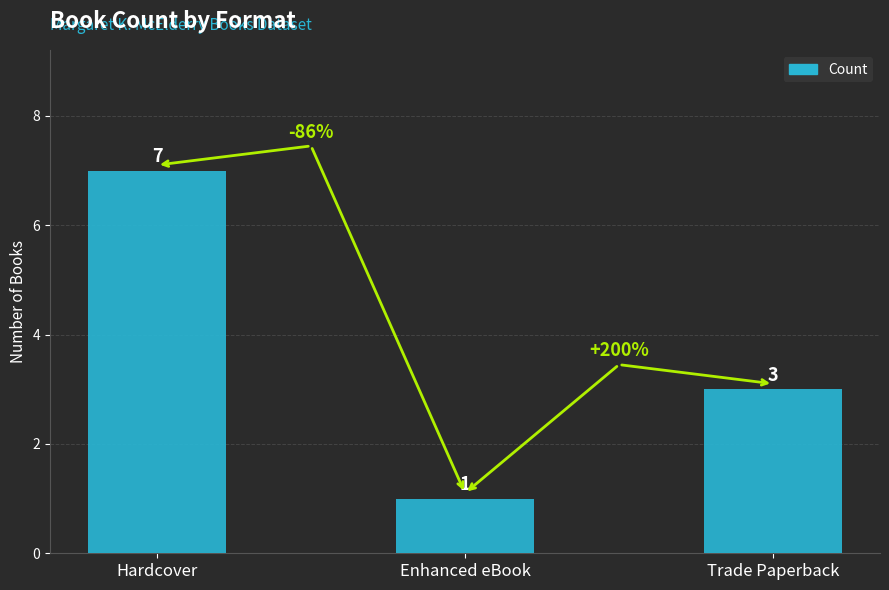

Is it true that the value at Hardcover is 7?

True